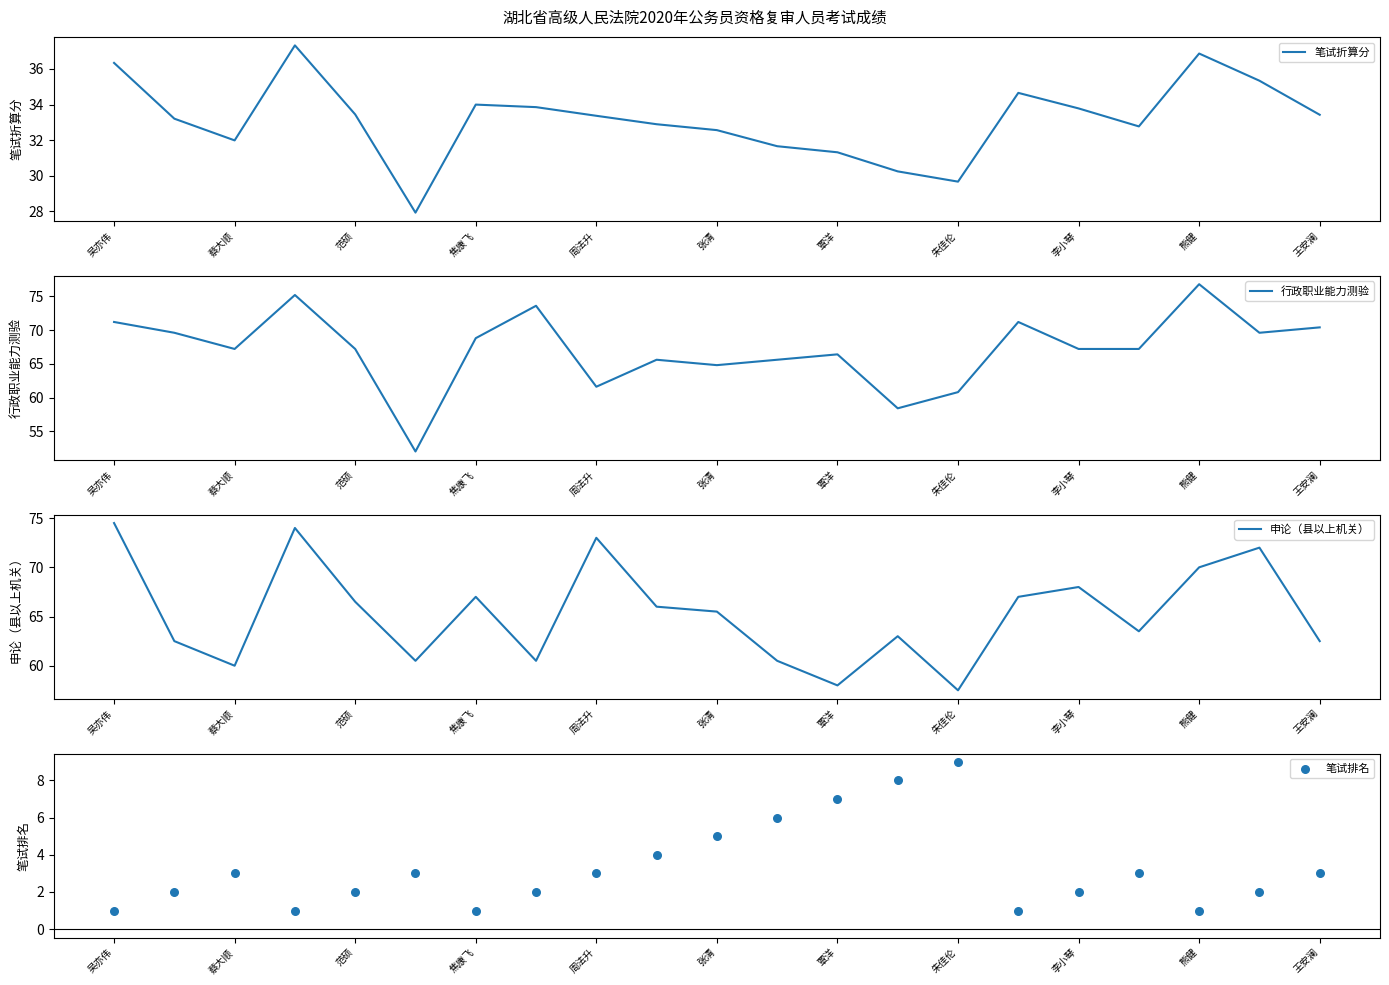

At how many categories does at least one series exceed 47?

21